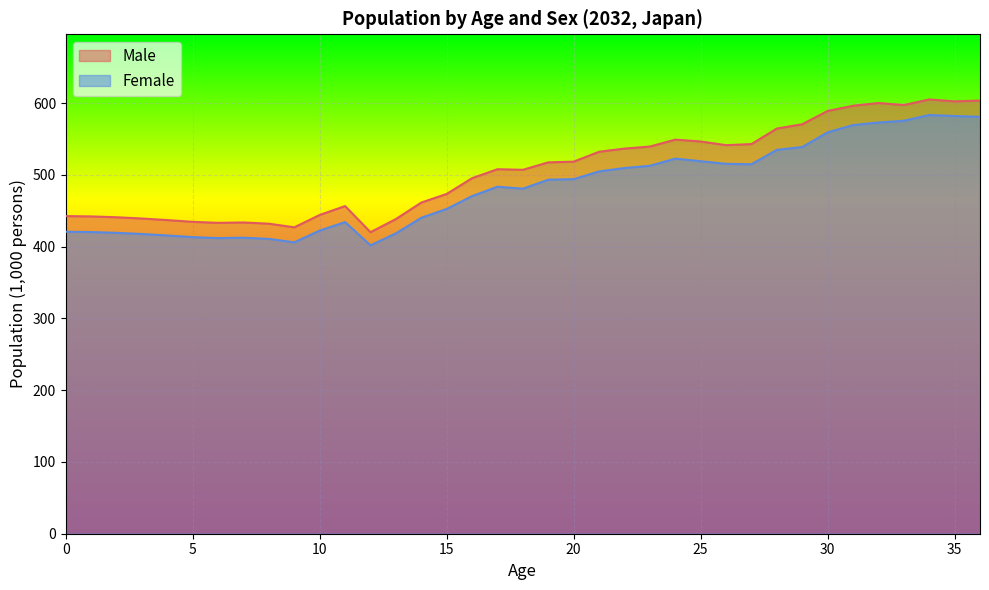

Does the chart display data point markers on the line(s)?

No